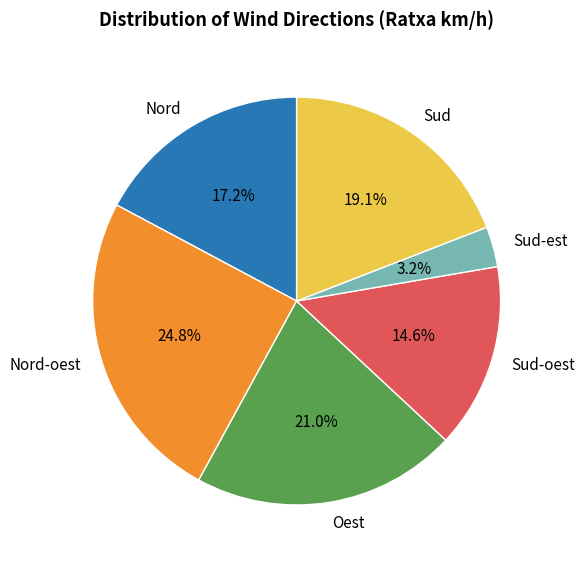

To the nearest percent, what is the combined percentage of Sud-oest and Sud-est?

18%